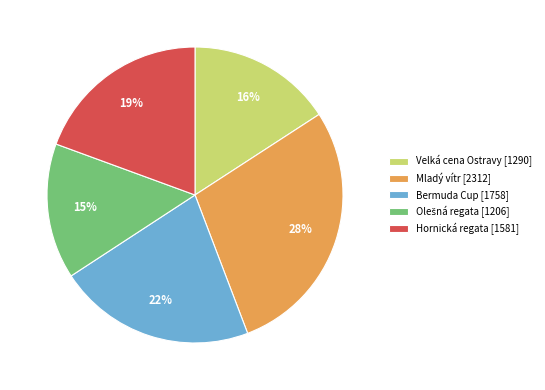

True or false: Mladý vítr [2312] accounts for 28% of the total.

True